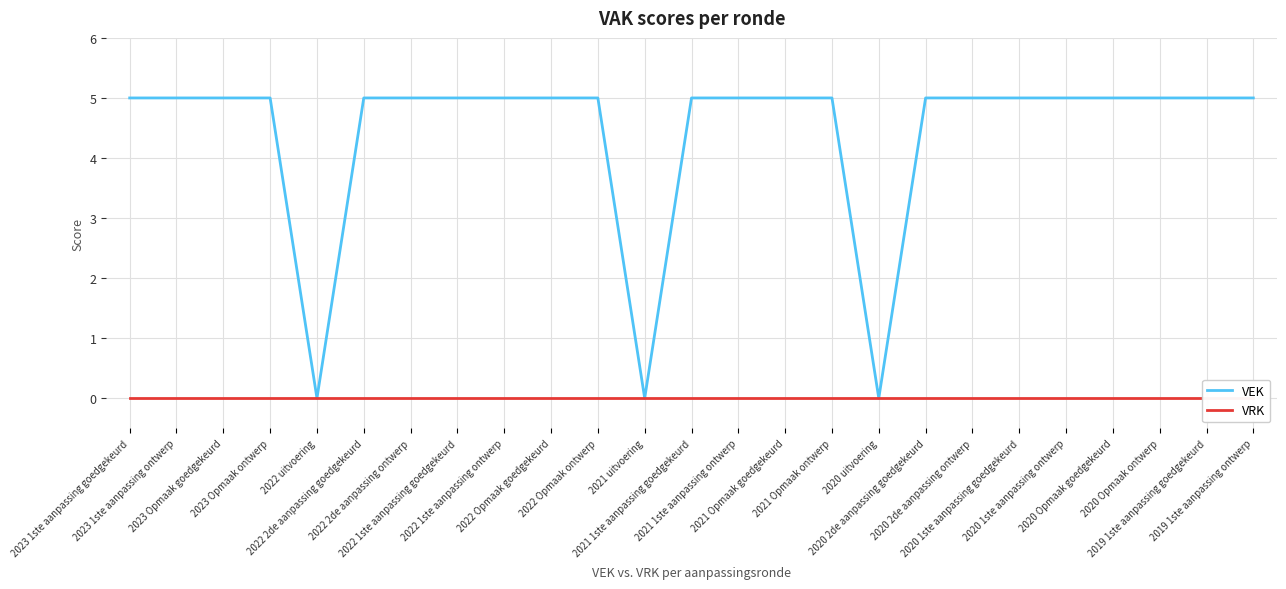

Which has a higher value, 2021 Opmaak goedgekeurd or 2023 1ste aanpassing goedgekeurd?

2021 Opmaak goedgekeurd